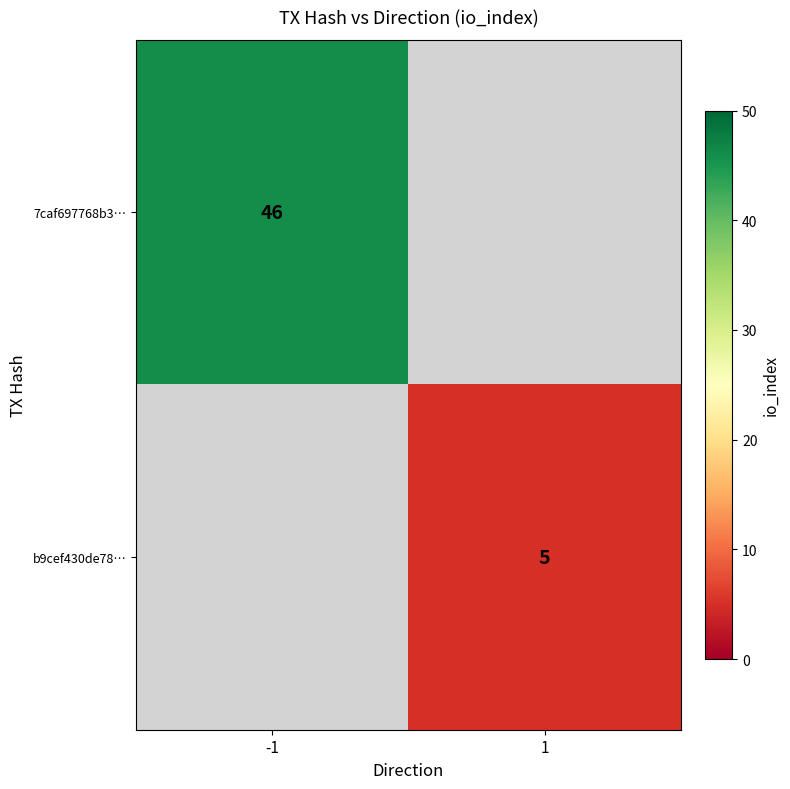

The value of b9cef430de78… at 1 is 5. True or false?

True